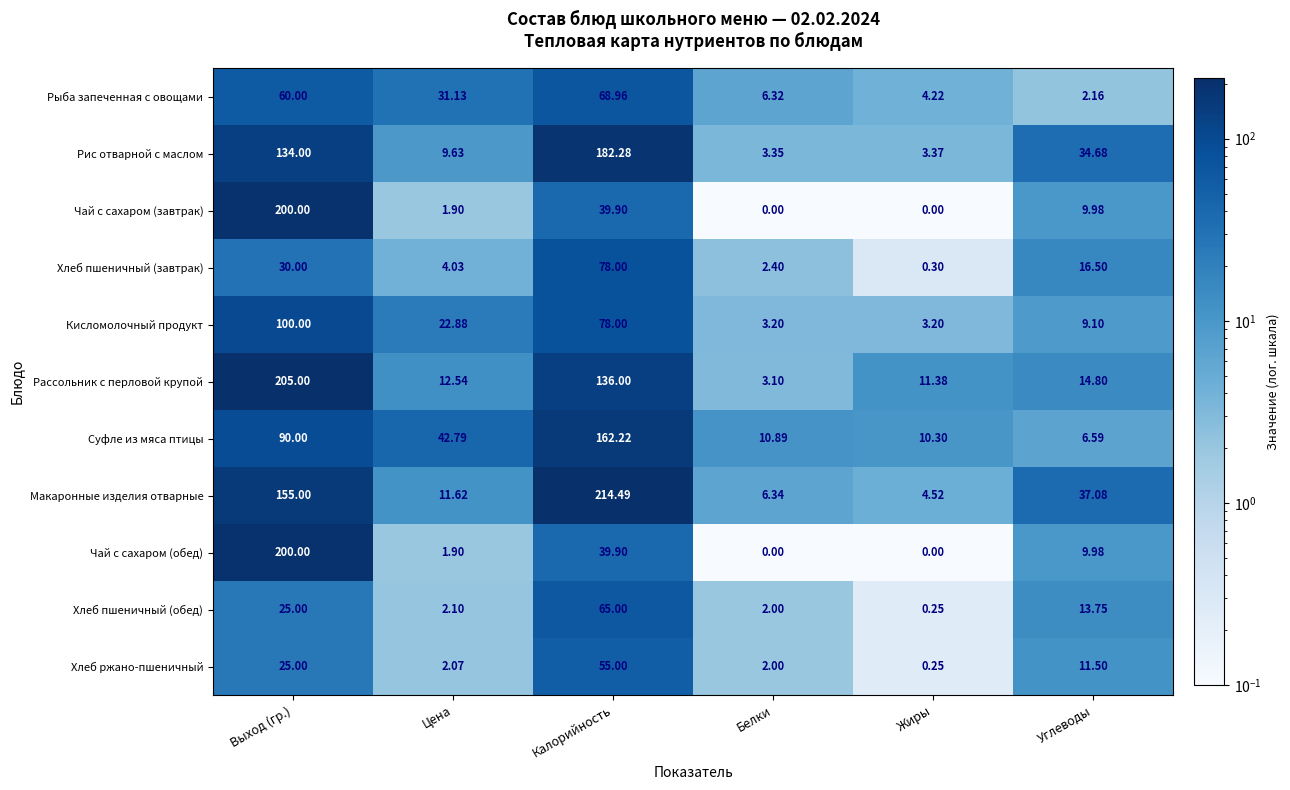

What is the difference between the highest and lowest values at Белки?

10.9